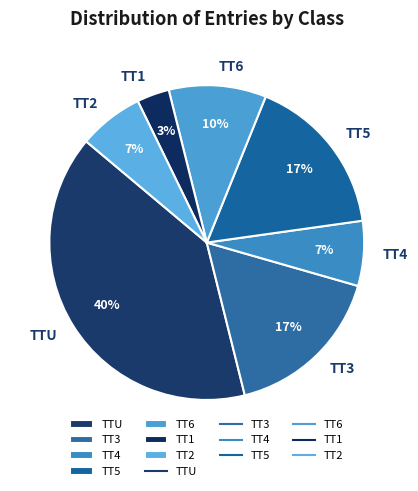

Is there a majority slice in this chart?

No